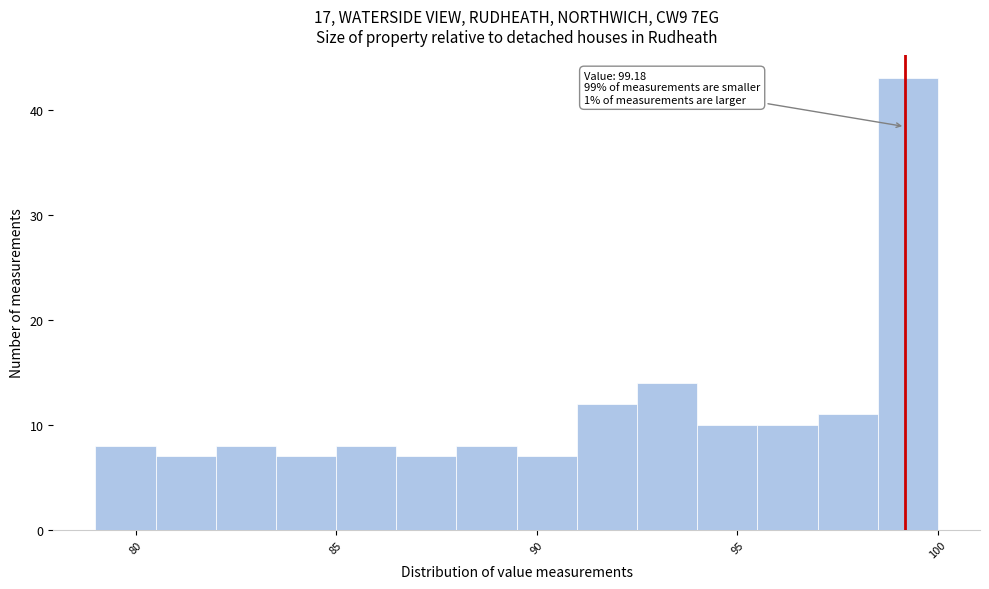

Around what value on the x-axis is the tallest bar? Give the approximate position of its centre, as read against the axis.

99.5